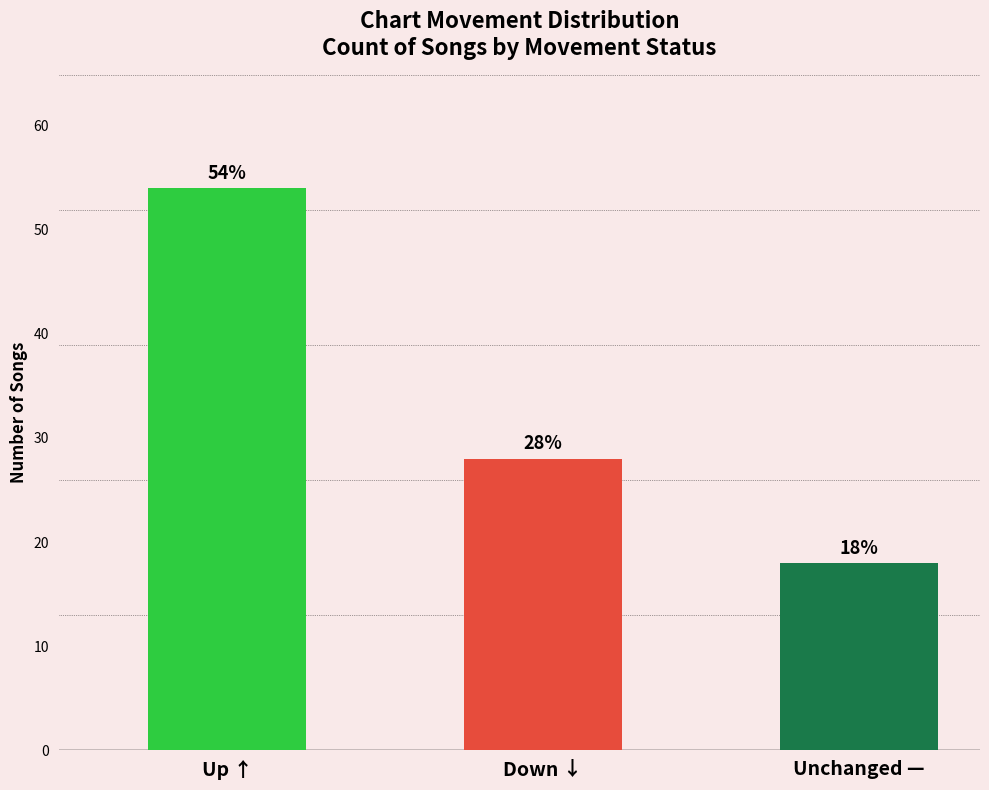

Does the chart contain any negative values?

No